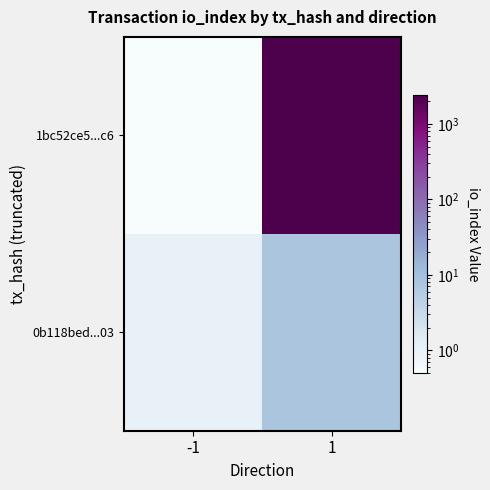

Between -1 and 1, which is larger?

1